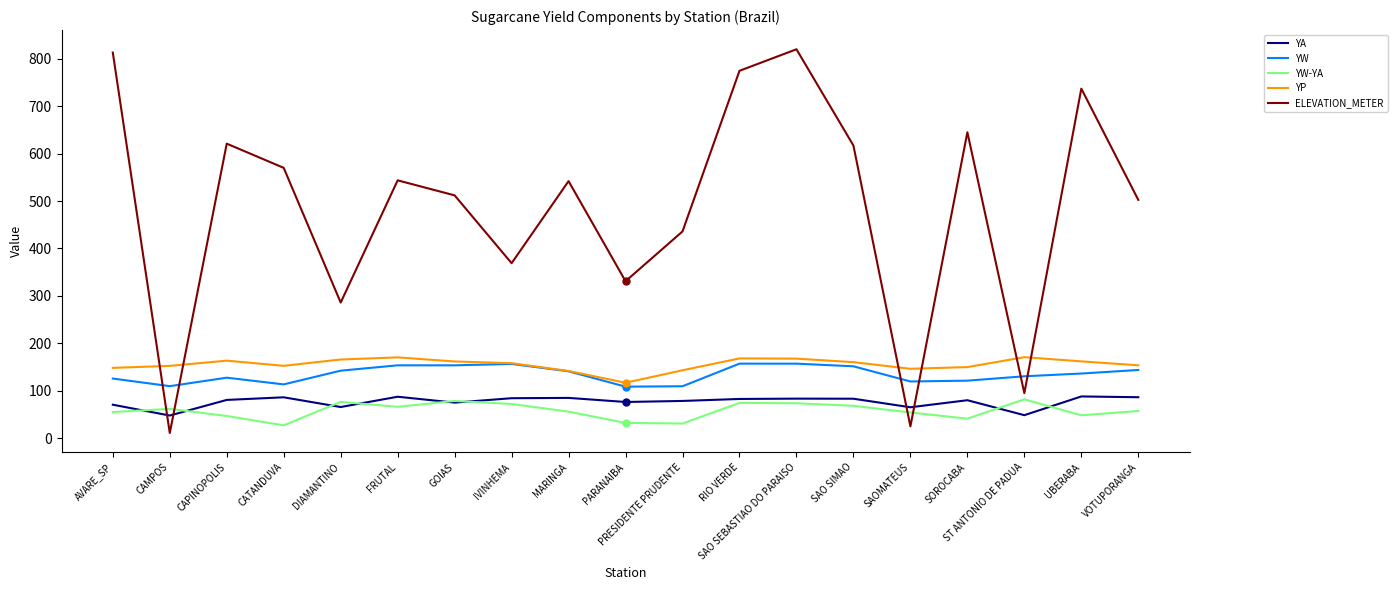

What is the highest value of the YA series?

88.1